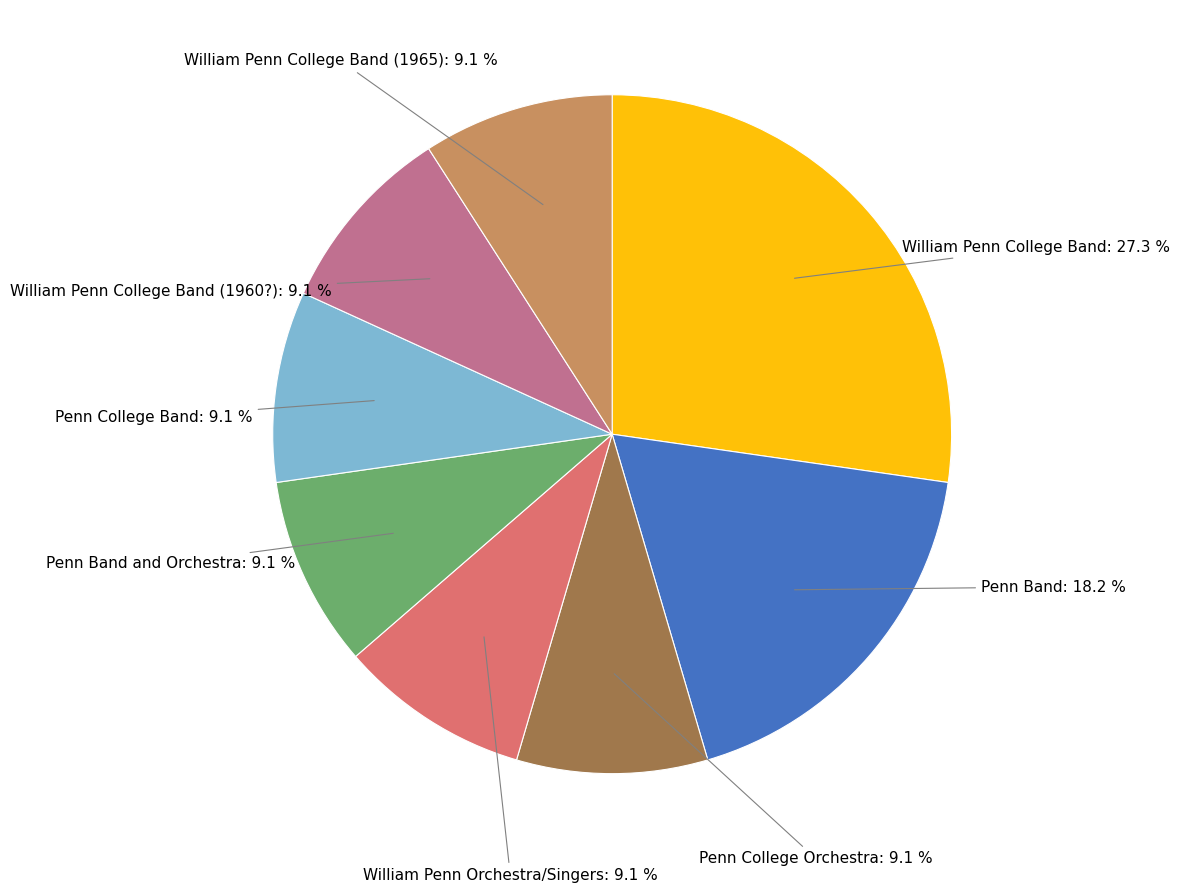

Is there any slice that represents more than half of the pie?

No